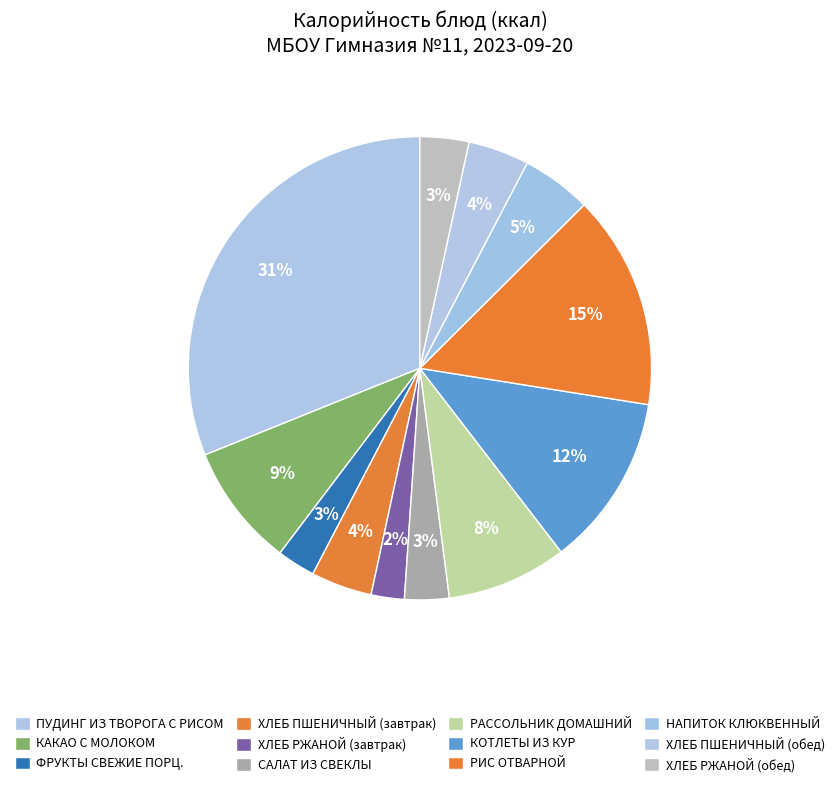

Count the number of slices in the pie.

12